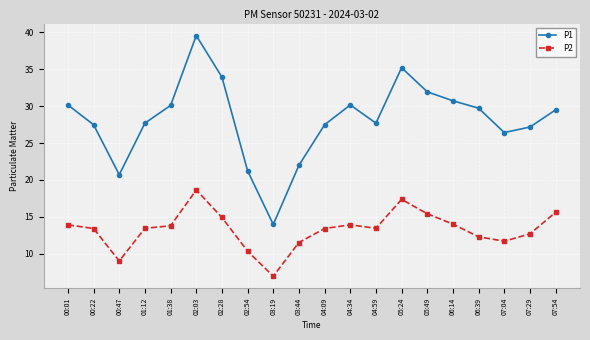

How many lines are shown in the chart?

2